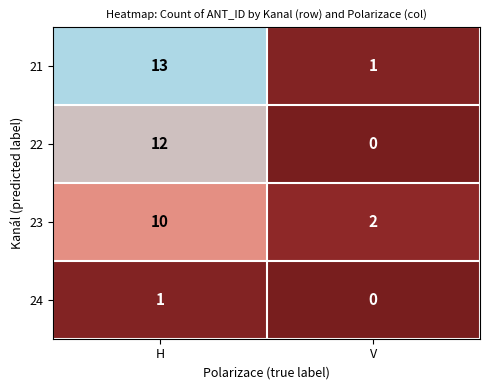

Reading right to left, what are all the values shown in this chart?

21: V=1	H=13
22: V=0	H=12
23: V=2	H=10
24: V=0	H=1